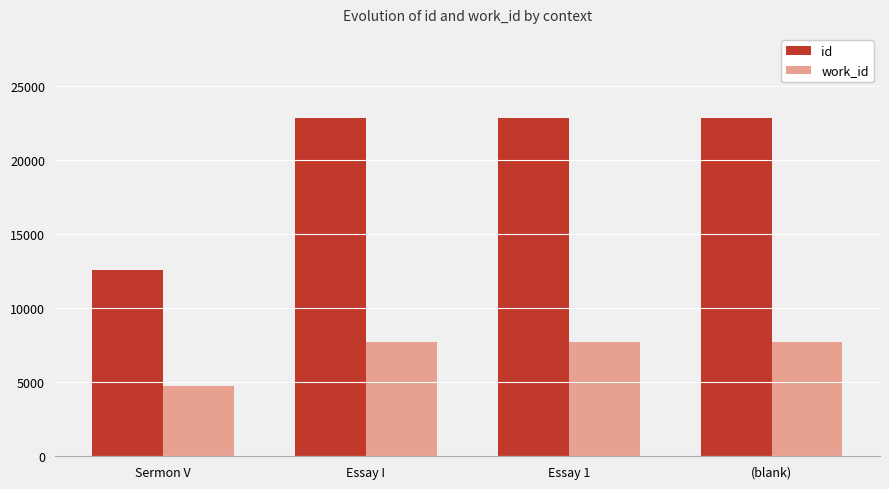

Does the chart contain any negative values?

No